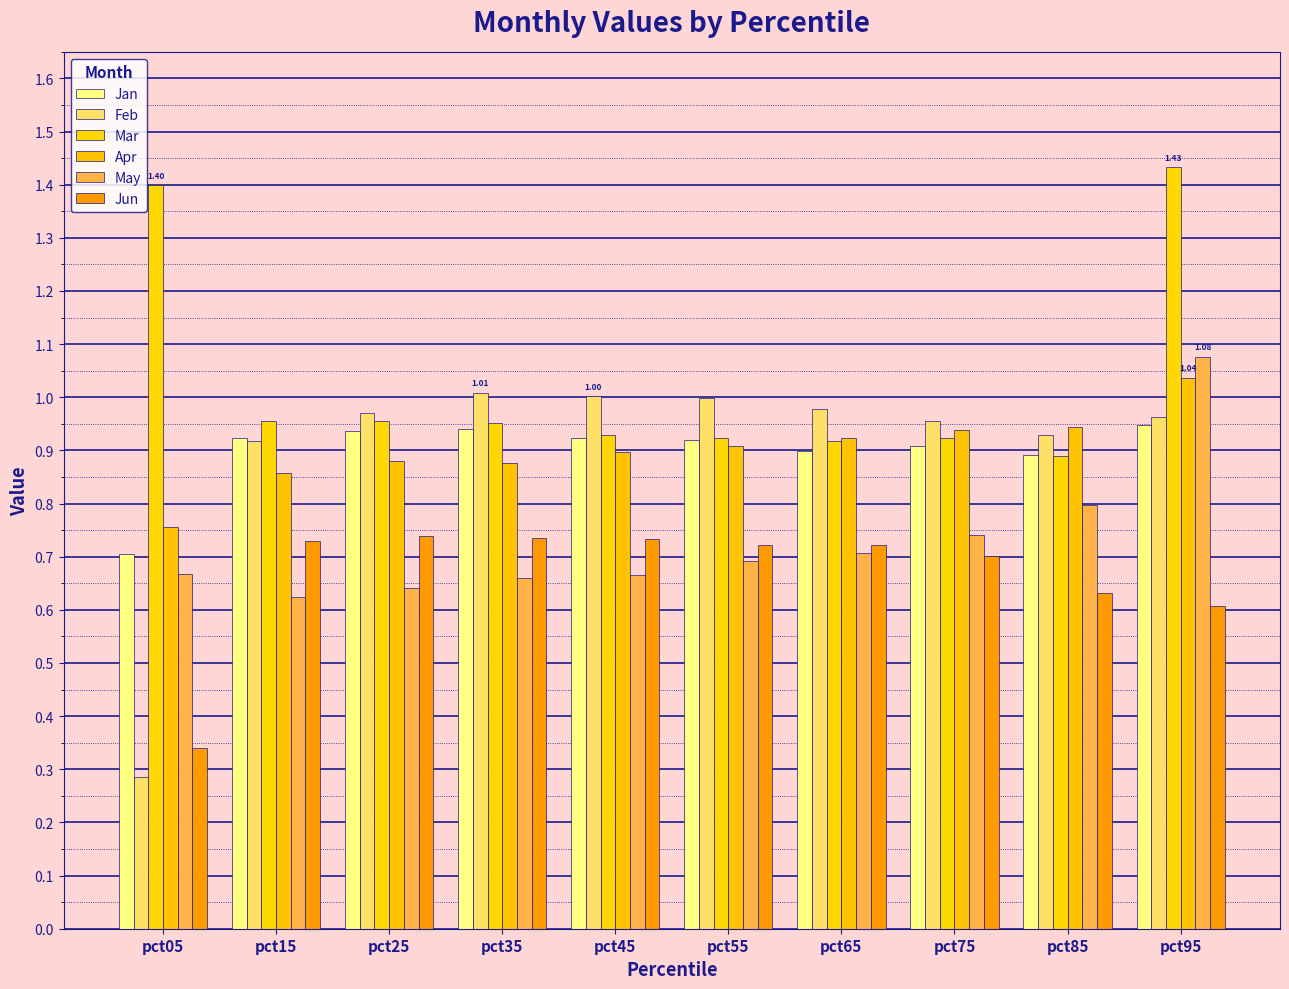

How many data points does each series have?

10